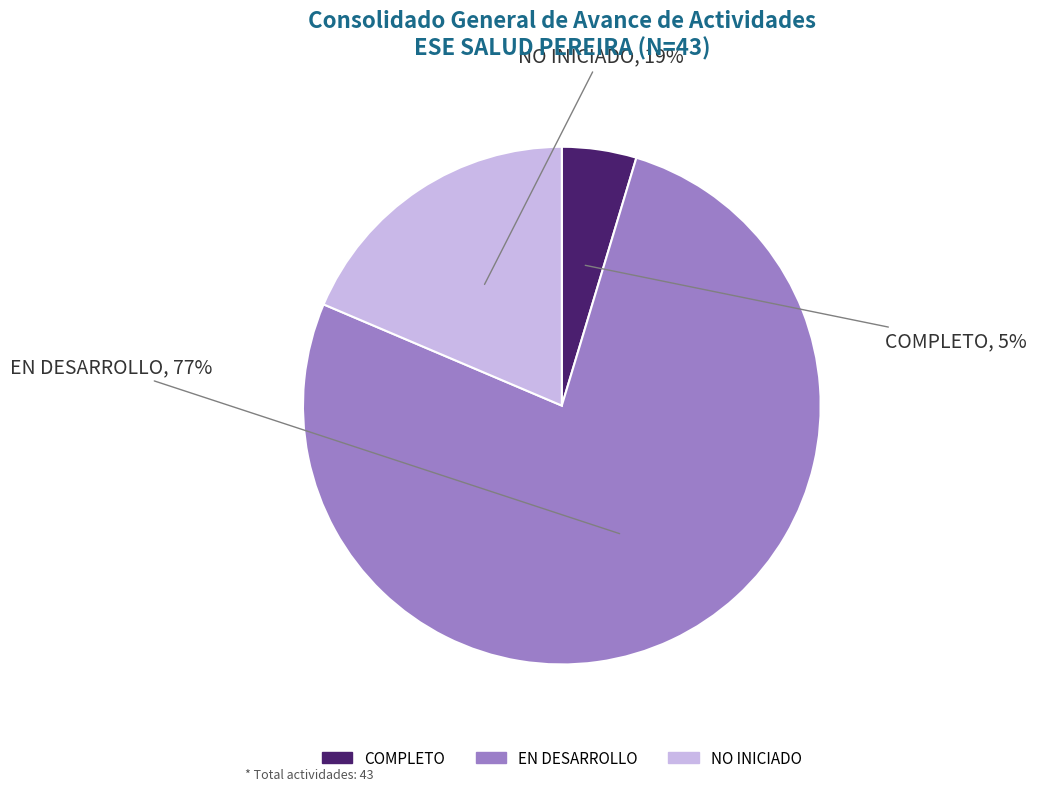

True or false: EN DESARROLLO accounts for 89% of the total.

False